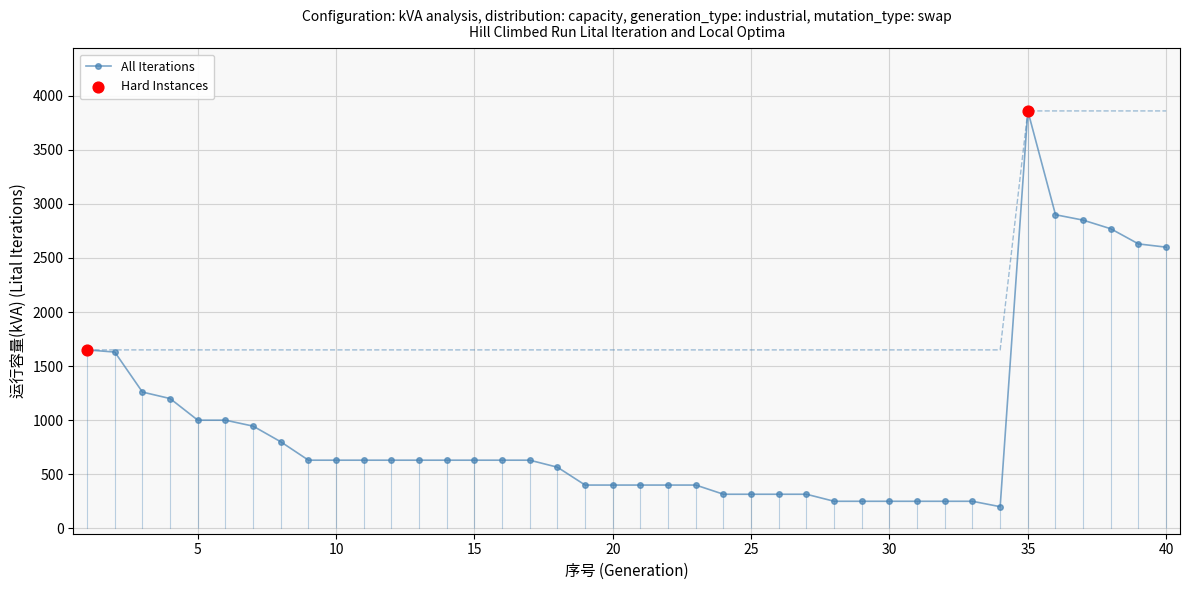

What is the change in value from 24 to 38?

+2455